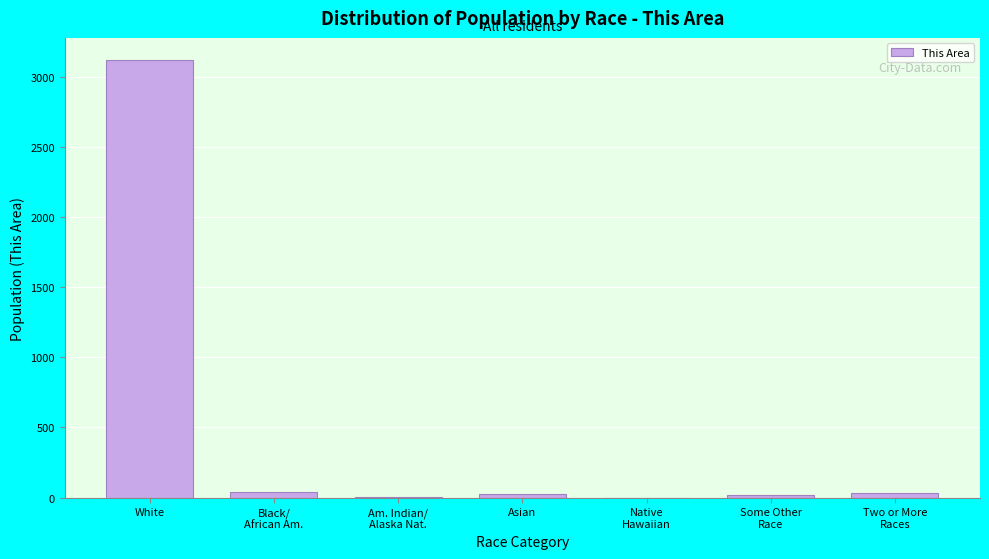

Is it true that the value at White is 2094?

False